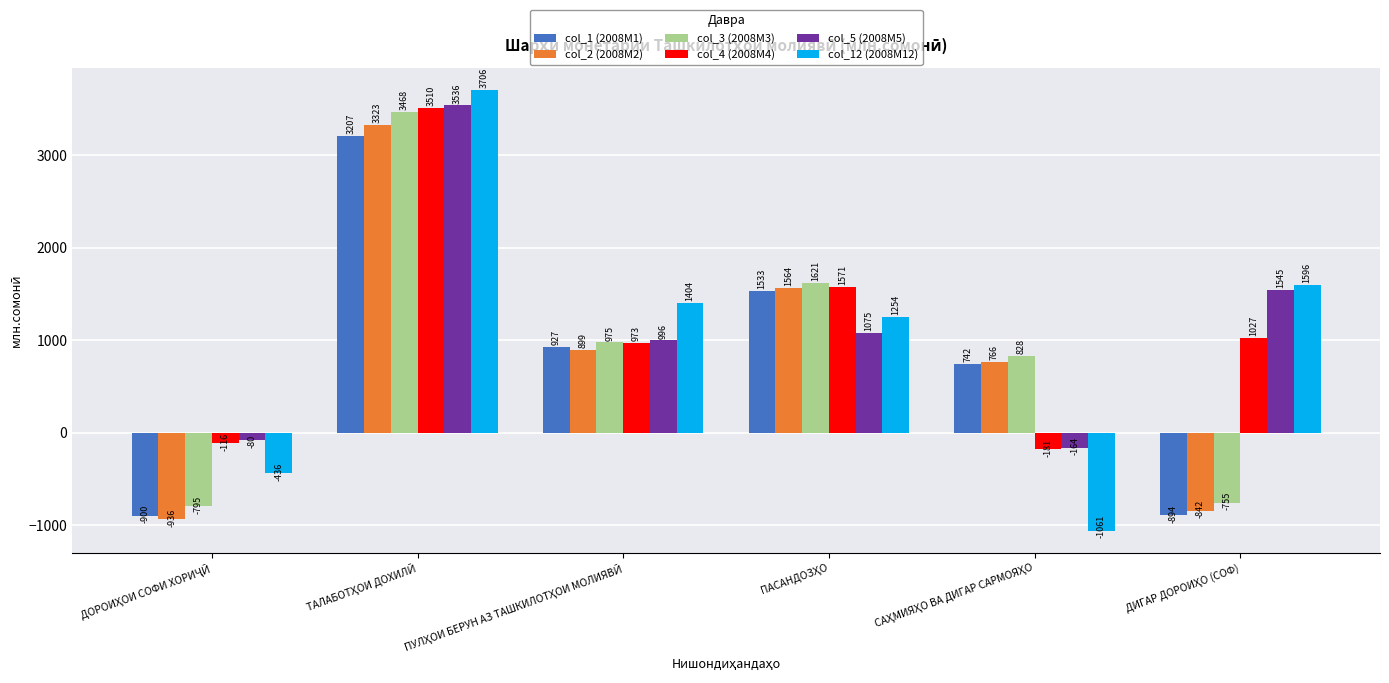

At how many categories does at least one series exceed 281?

5